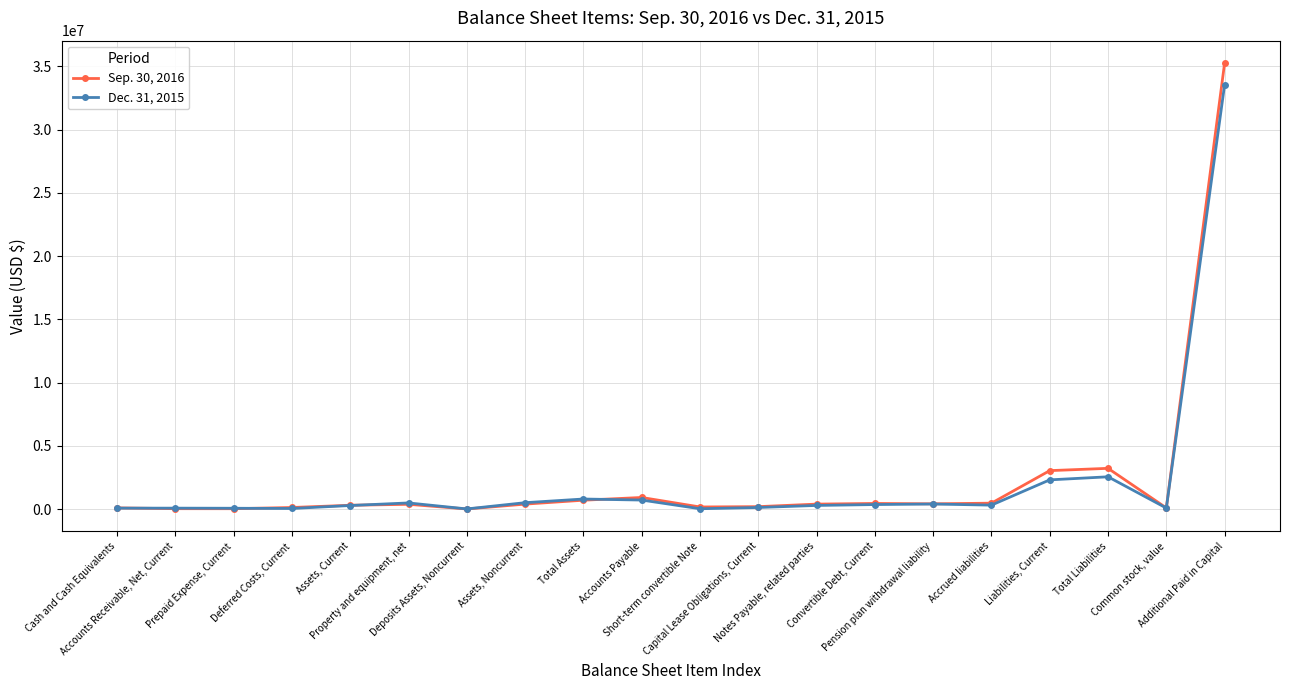

At which label does Dec. 31, 2015 first exceed 319625?

Property and equipment, net